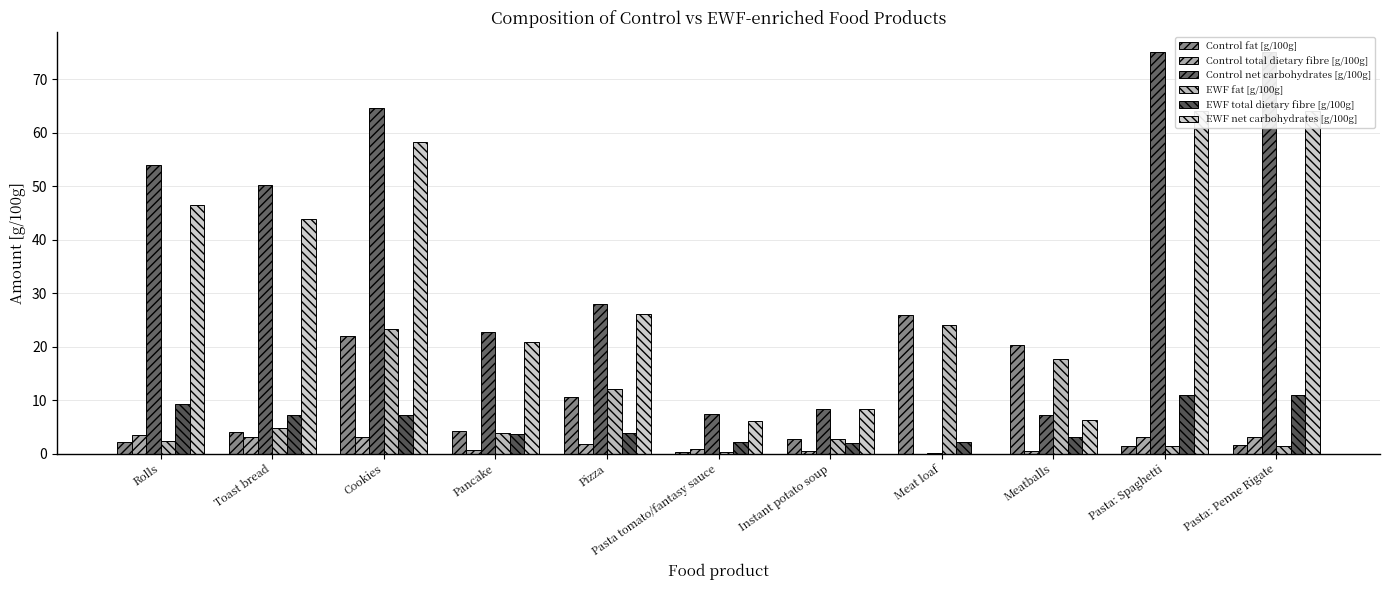

At how many categories does at least one series exceed 19?

9